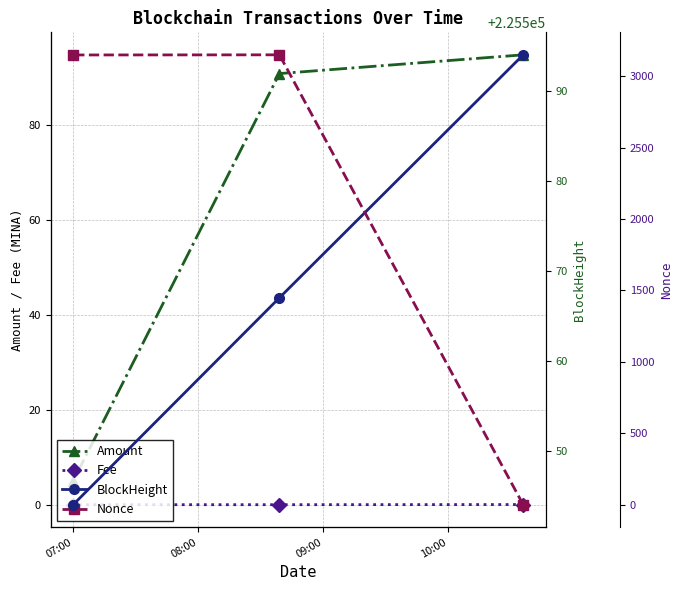

What is the value of the Amount point at the 3rd from the left?

94.8